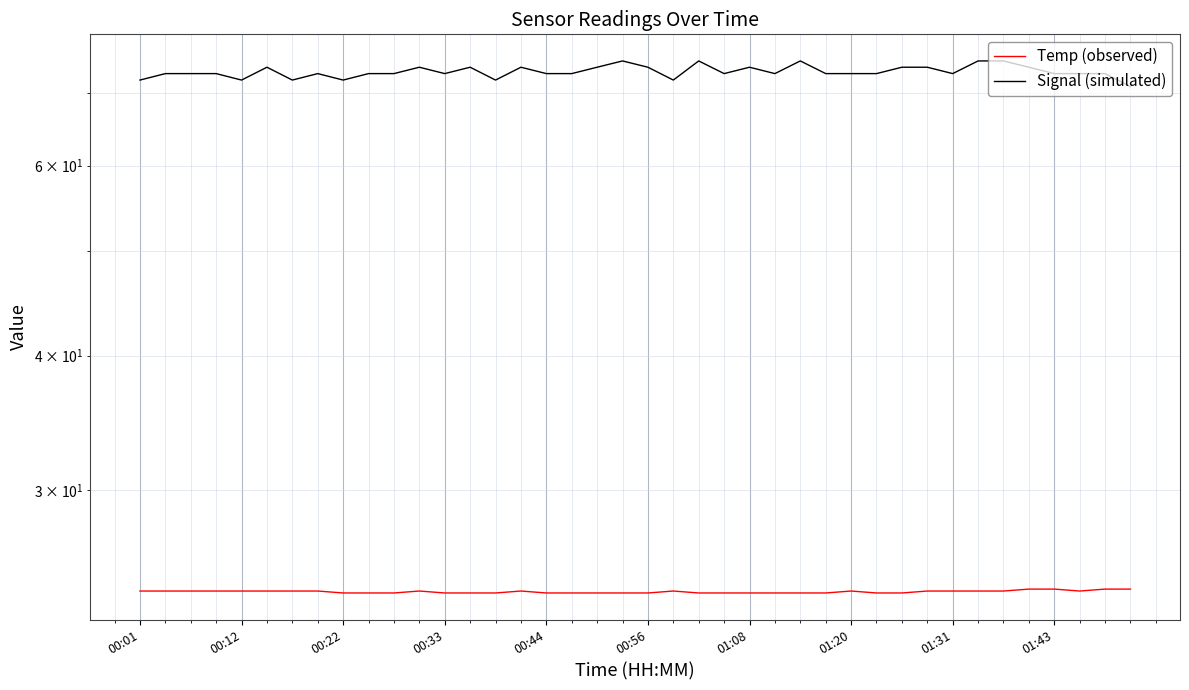

True or false: Signal (simulated) and Temp (observed) cross at least once.

False